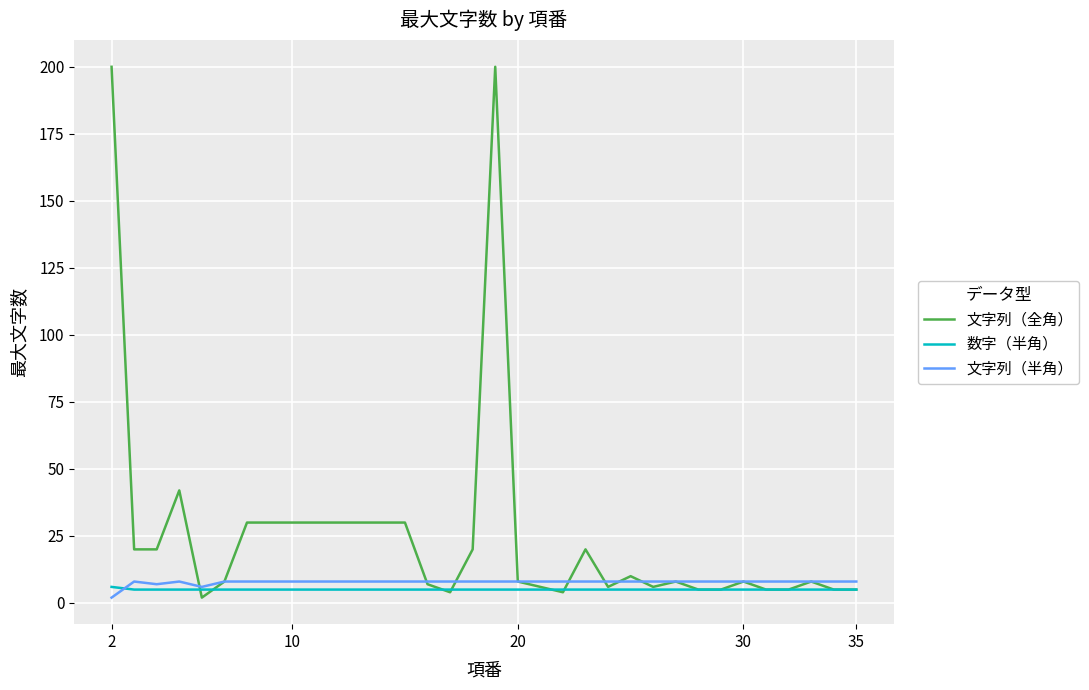

Which series has the largest range (max minus min)?

文字列（全角）